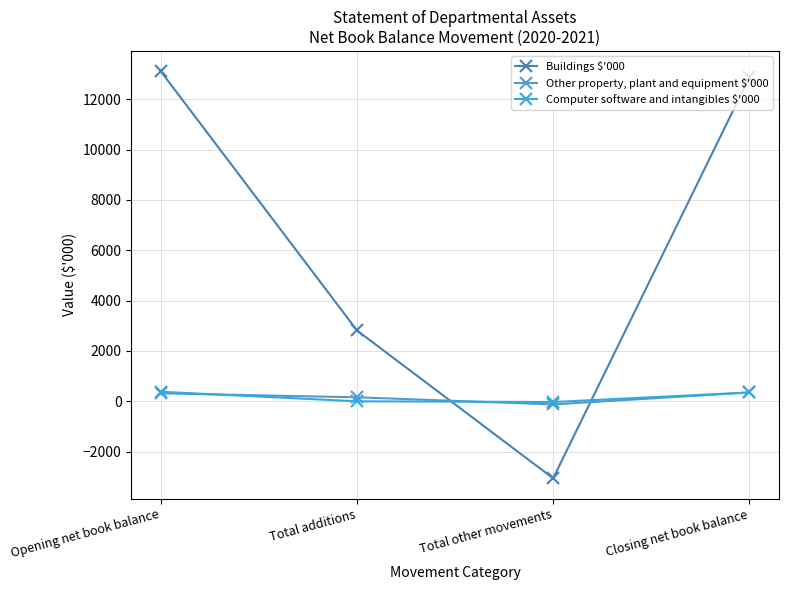

What is the minimum value for Other property, plant and equipment $'000?

-124